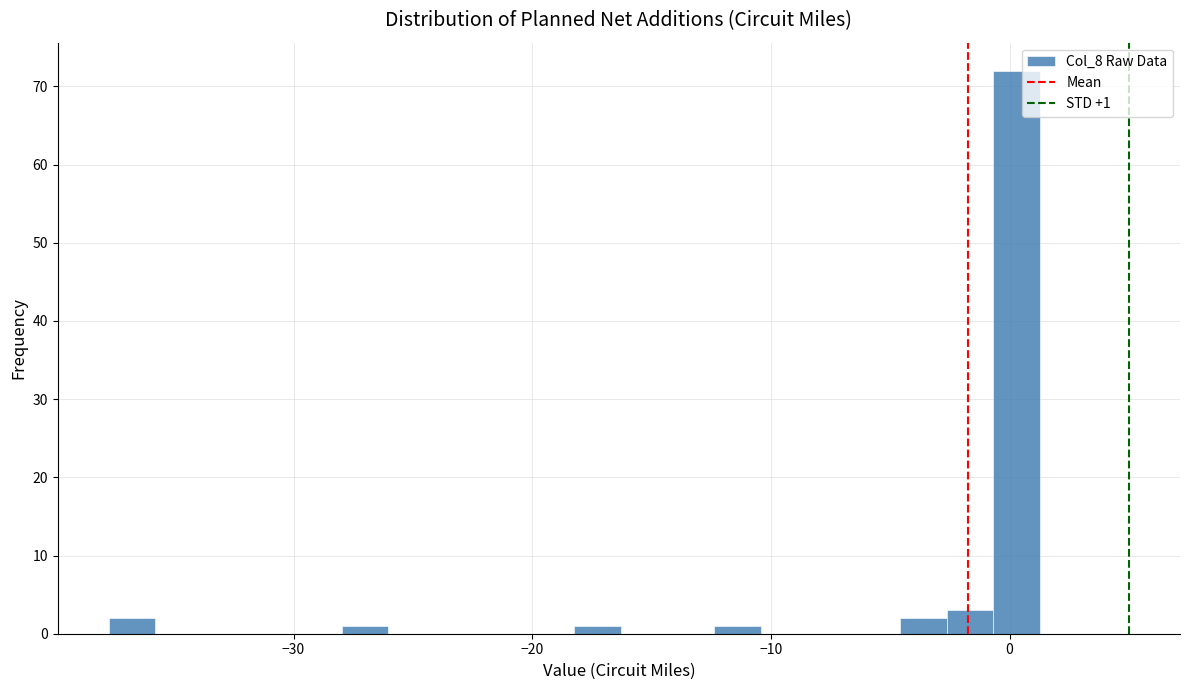

Read against the x-axis, roughly where is the centre of the tallest bar?

0